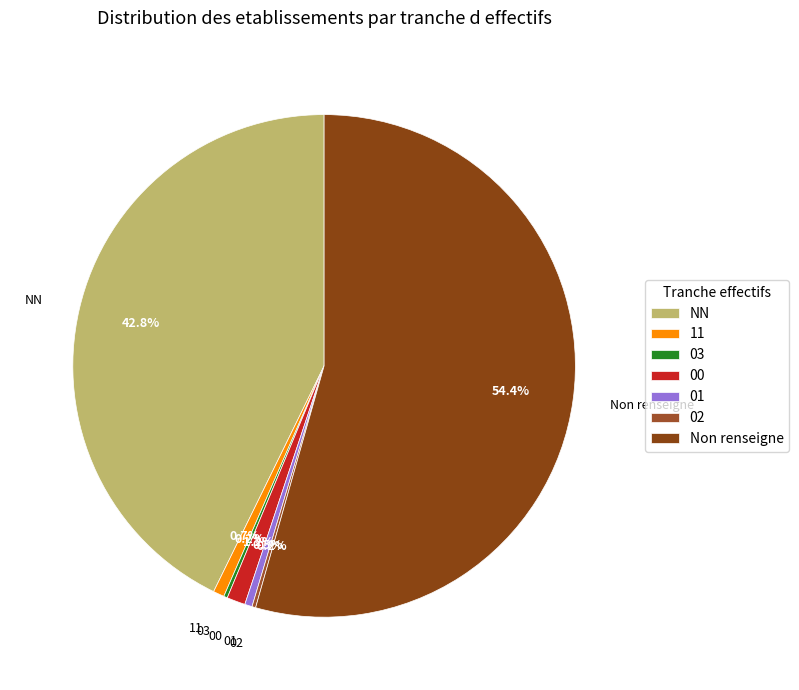

Which category has the biggest portion of the pie?

Non renseigne